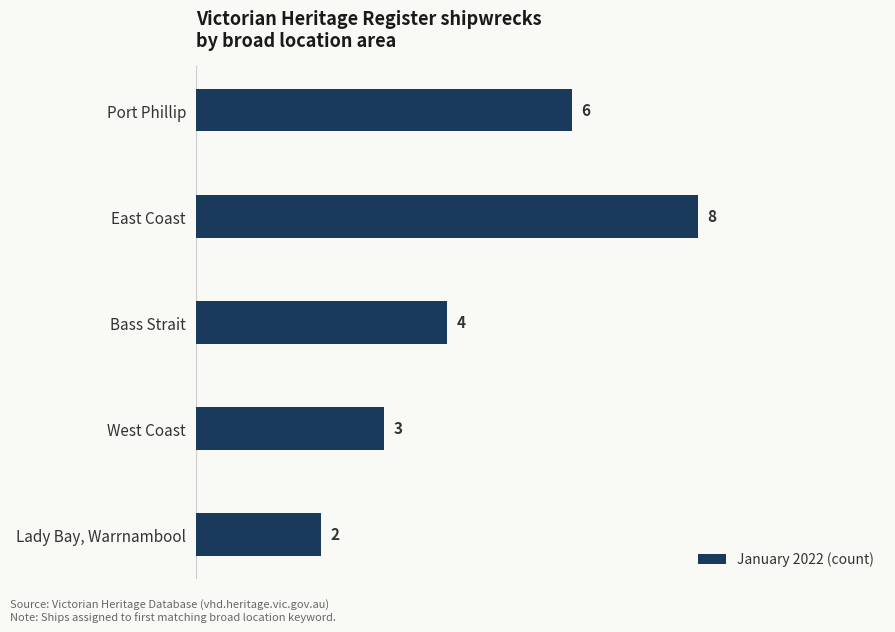

Reading top to bottom, list all the values displayed in this chart.

6	8	4	3	2